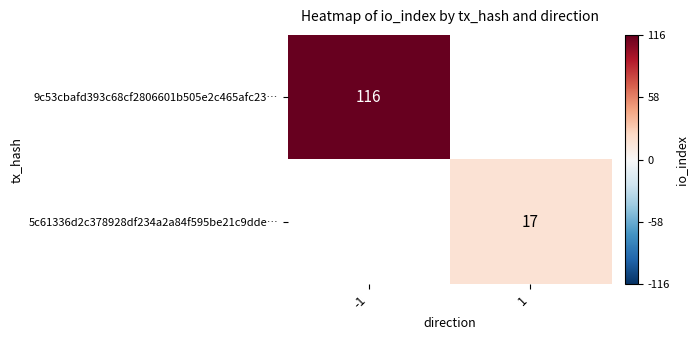

Rank the series at 1 from highest to lowest value.

9c53cbafd393c68cf2806601b505e2c465afc23…, 5c61336d2c378928df234a2a84f595be21c9dde…